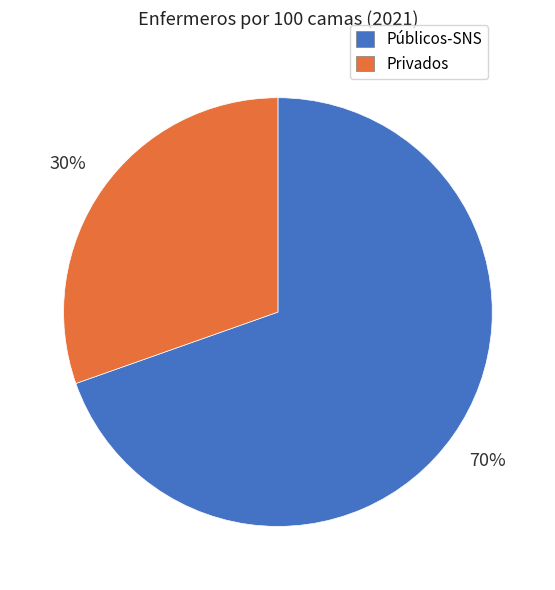

Is there any slice that represents more than half of the pie?

Yes